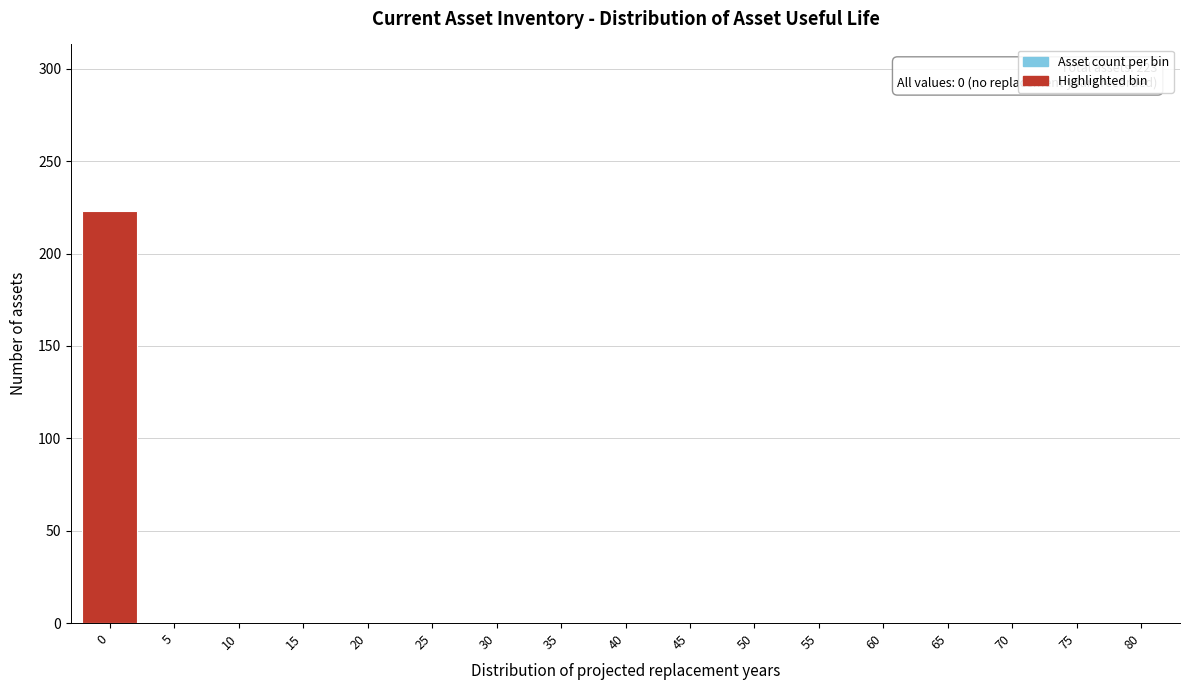

Reading left to right, what are all the values shown in this chart?

0=223	5=0	10=0	15=0	20=0	25=0	30=0	35=0	40=0	45=0	50=0	55=0	60=0	65=0	70=0	75=0	80=0